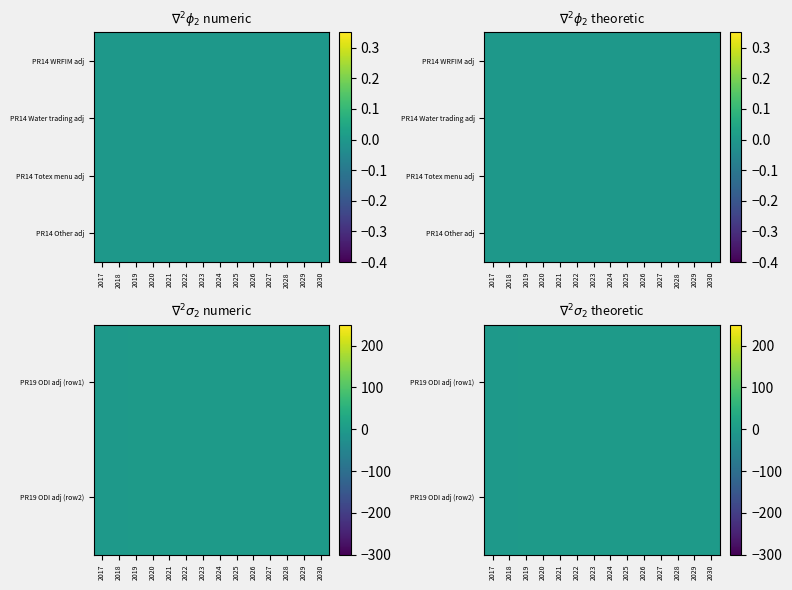

The value of PR19 ODI adj (row2) at 2028 is 0.9. True or false?

False